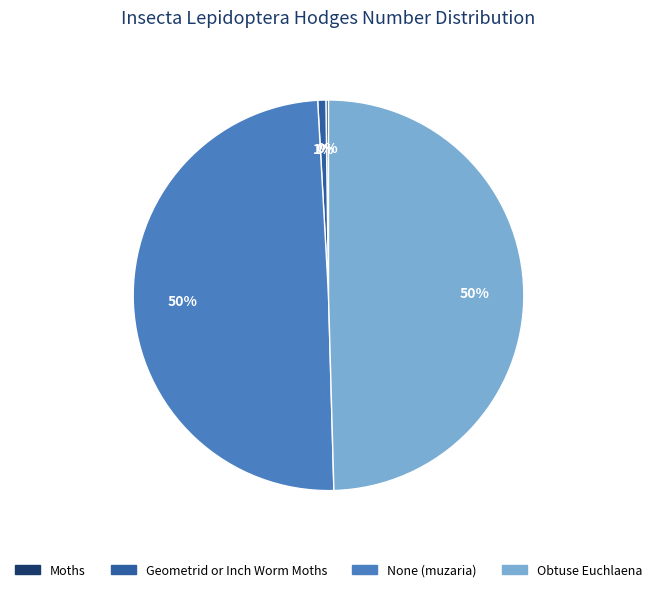

Is there a majority slice in this chart?

No